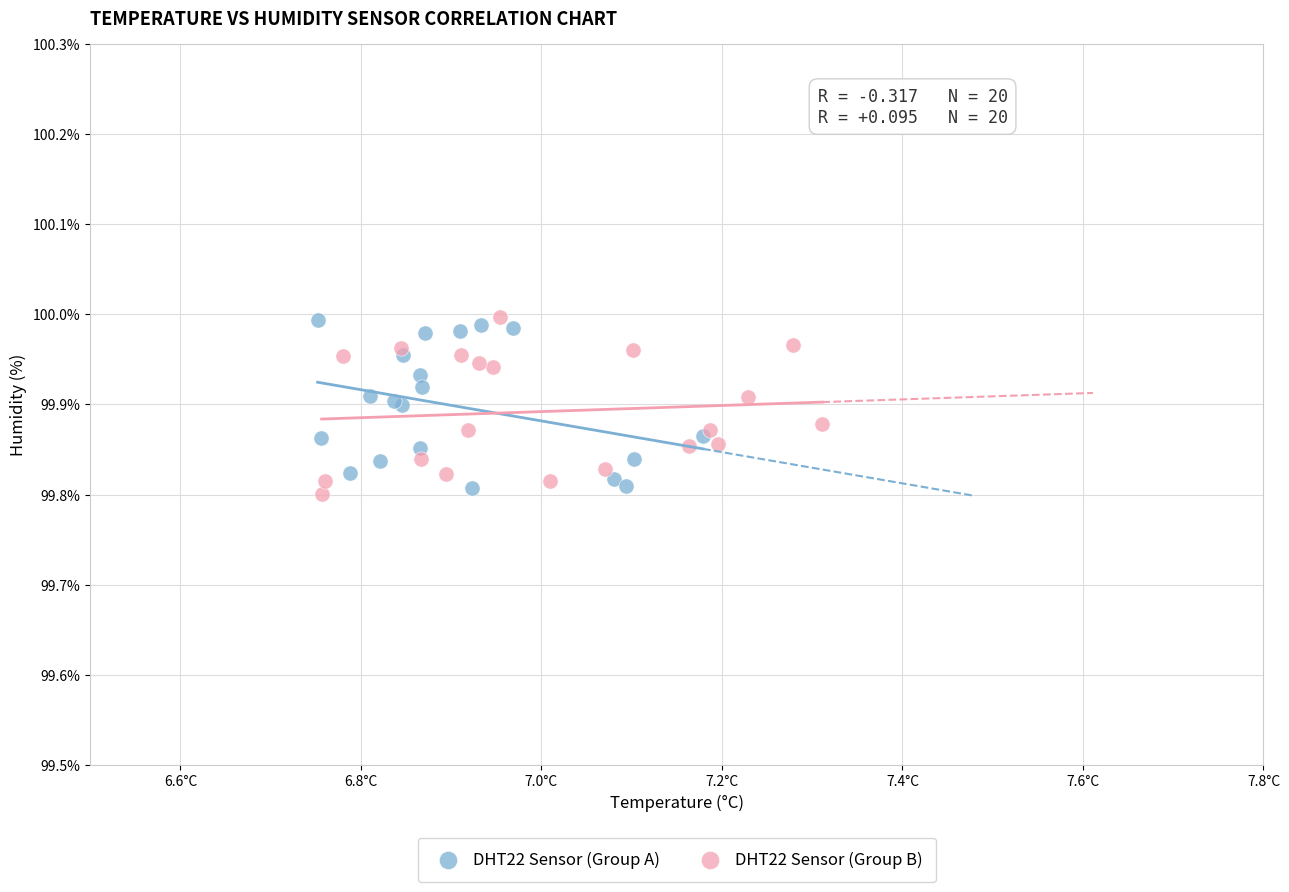

What are all the series names shown in the legend?

DHT22 Sensor (Group A), DHT22 Sensor (Group B)